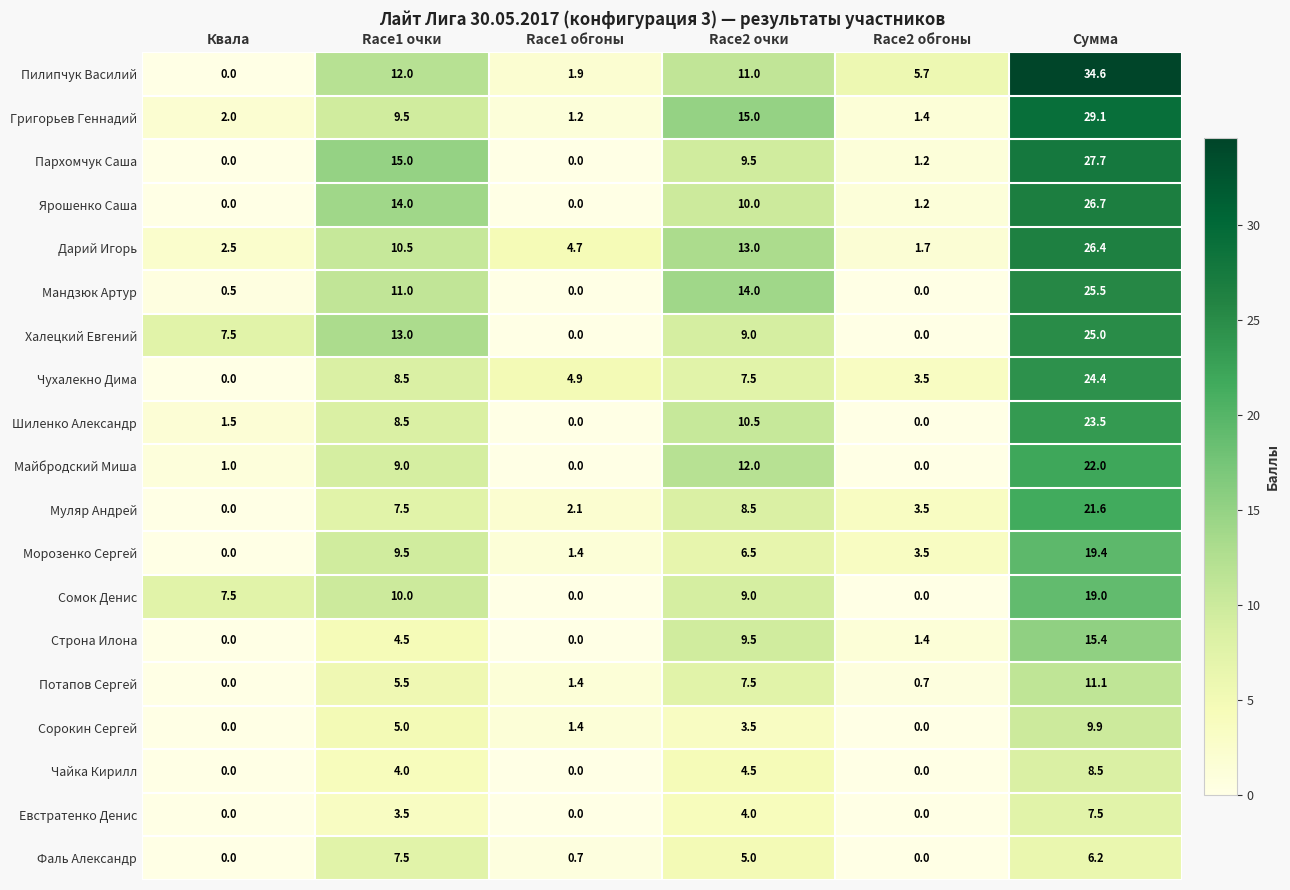

The value of Пилипчук Василий at Race2 очки is 4.8. True or false?

False